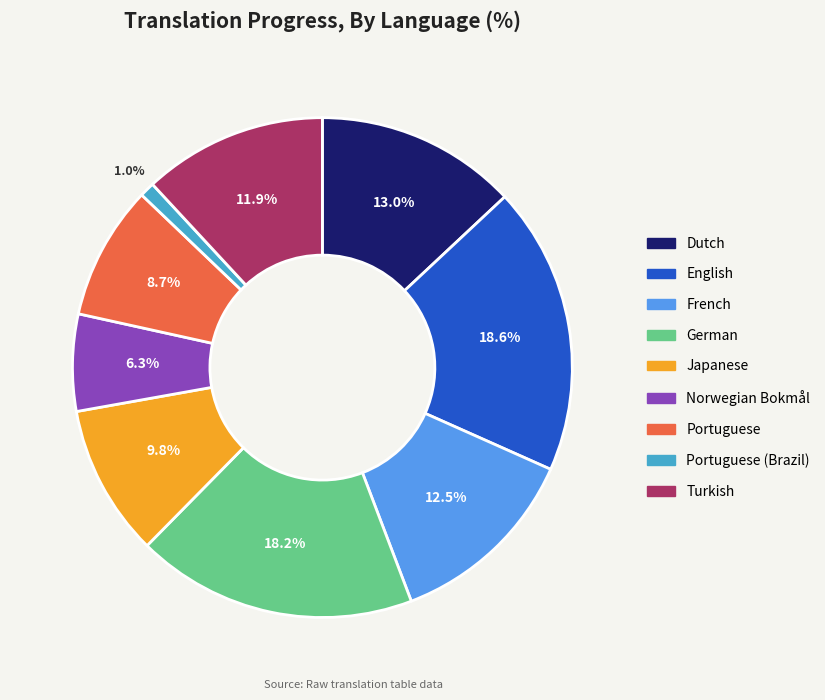

How many segments does this pie chart have?

9